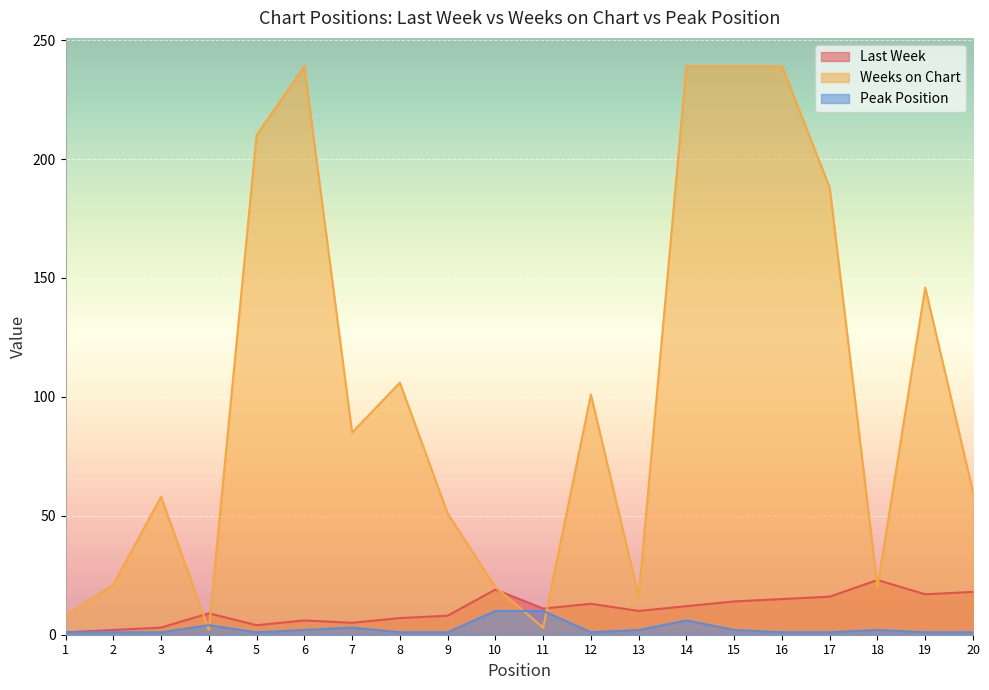

How many data points in Last Week are above 11?

9